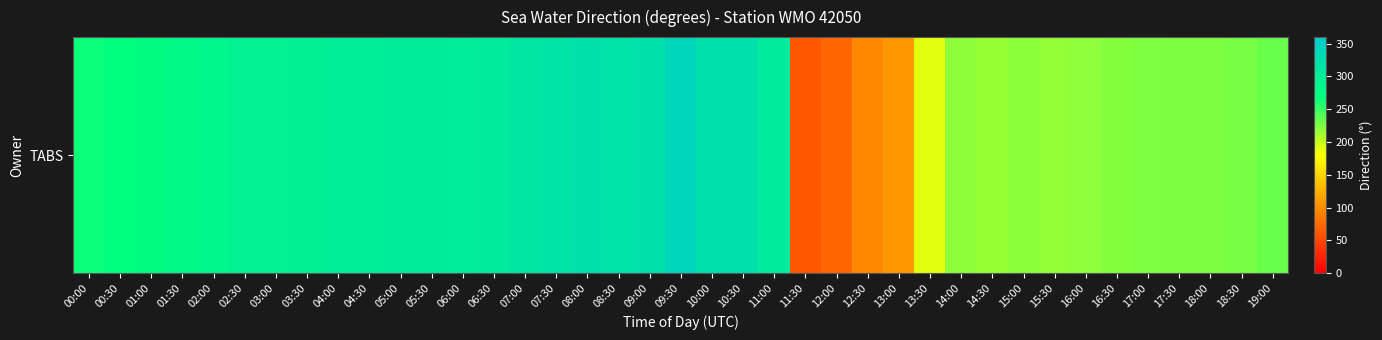

Which has a higher value, 08:00 or 06:30?

08:00